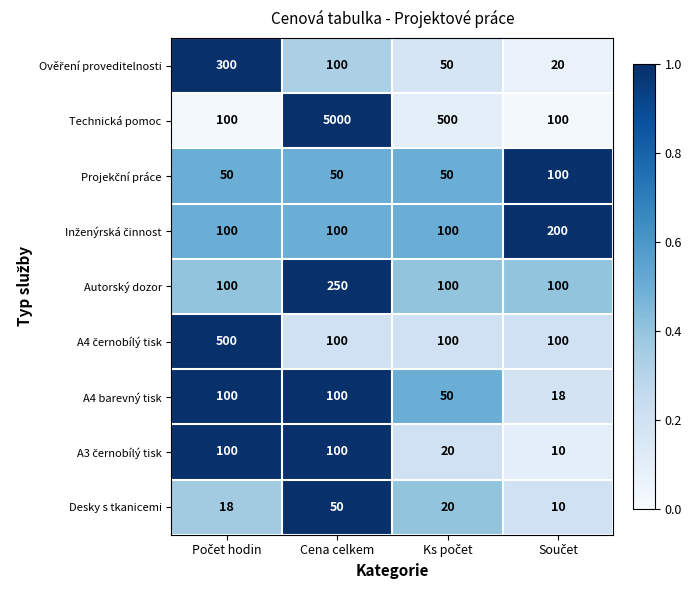

What is the difference between the maximum and second lowest values in the Autorský dozor series?

150